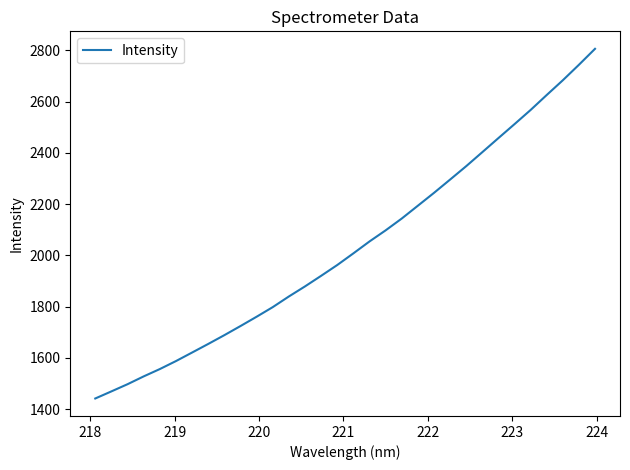

What is the smallest value displayed?

1441.4